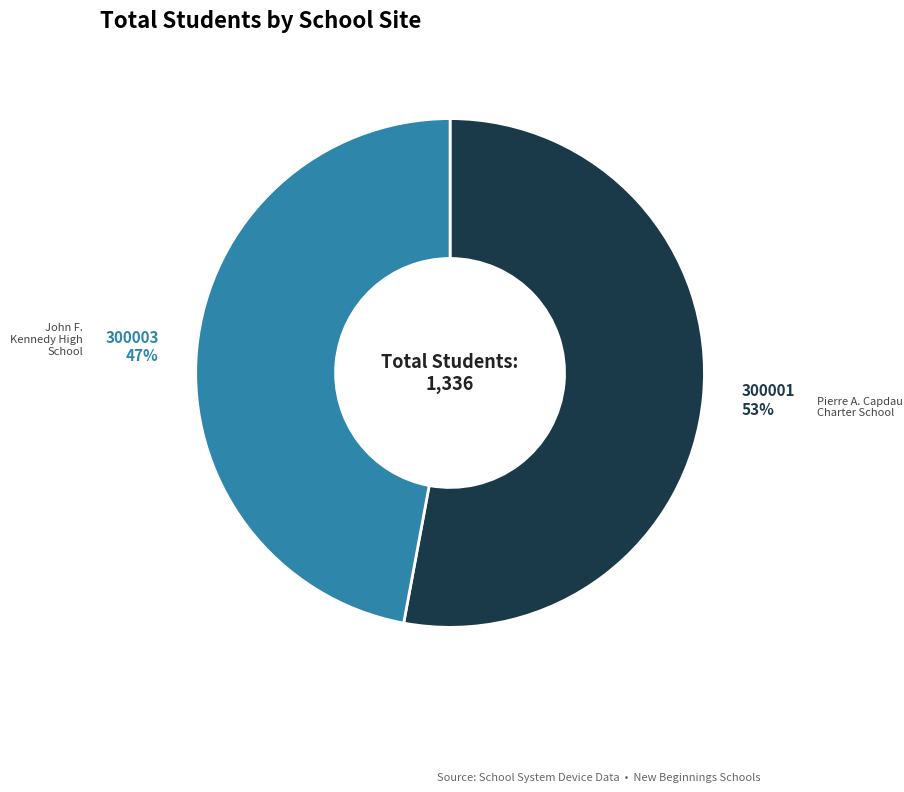

Does any single category account for the majority?

Yes